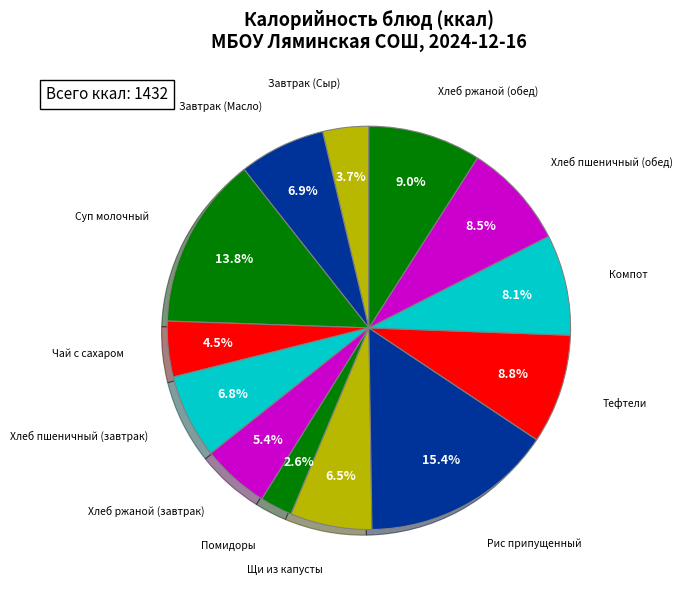

How many slices are in this pie chart?

13